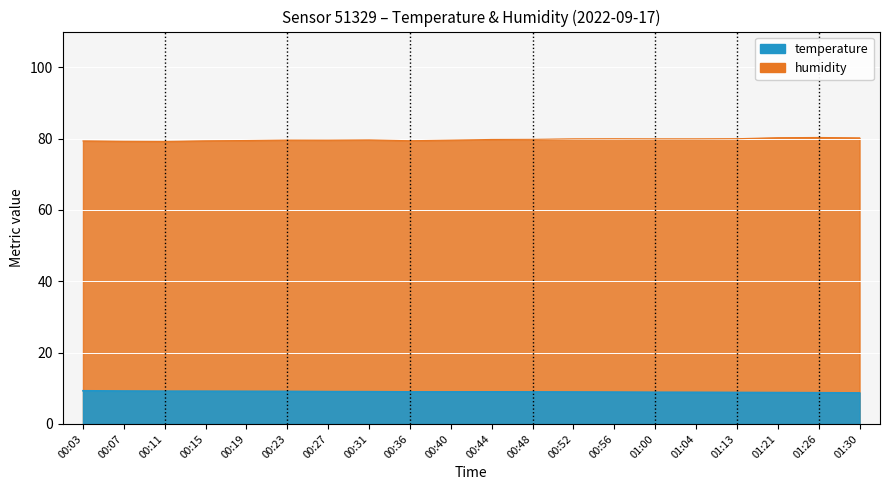

How many lines are shown in the chart?

2